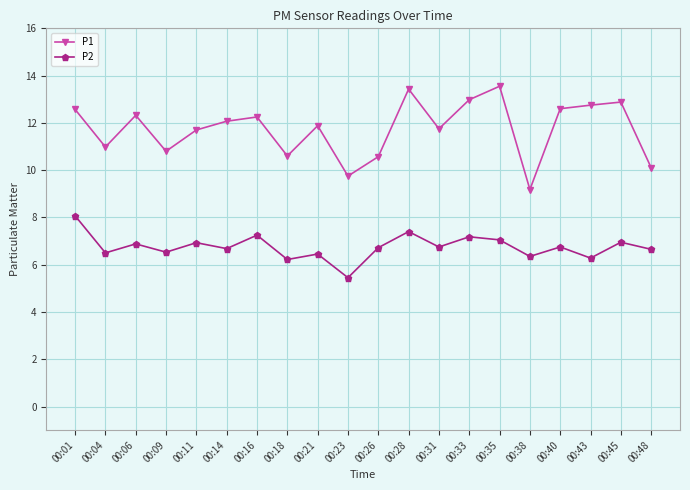

What is the difference between the maximum and minimum values in the P1 series?

4.4